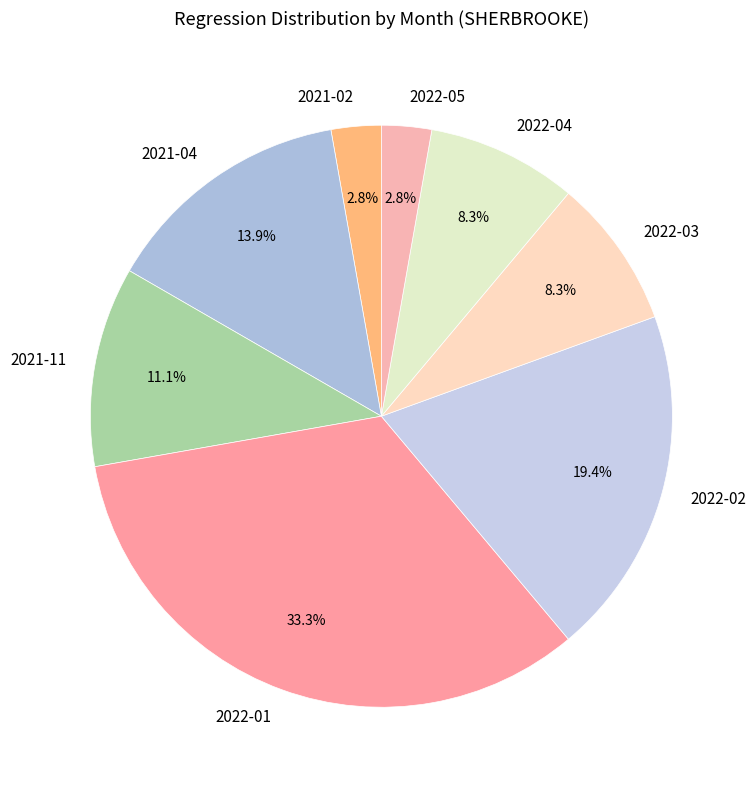

Which has a higher value, 2021-02 or 2022-01?

2022-01